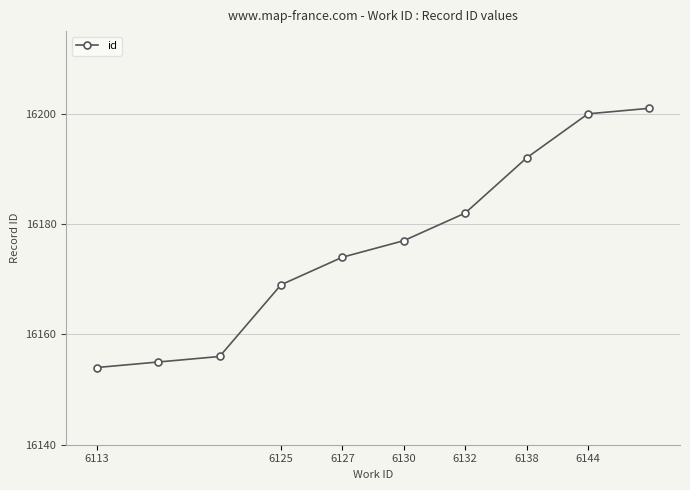

What is the maximum value shown in the chart?

16201